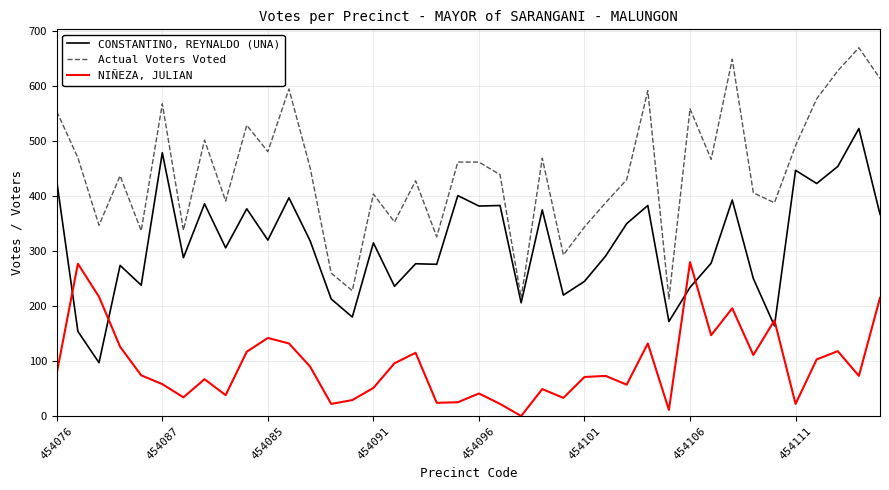

Rank the series by their maximum value, from lowest to highest.

NIÑEZA, JULIAN, CONSTANTINO, REYNALDO (UNA), Actual Voters Voted